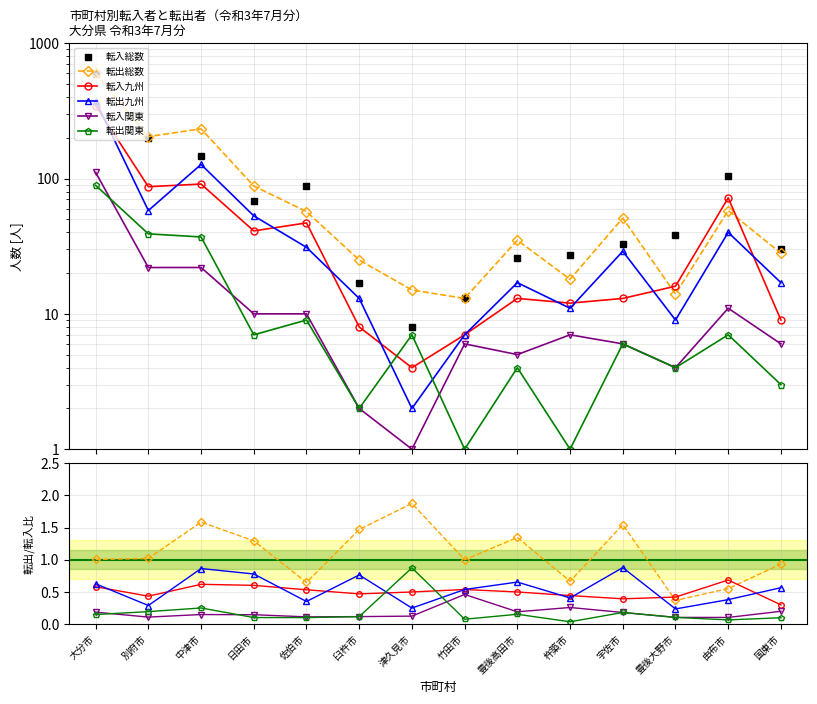

True or false: 転入関東 and 転出九州 cross at least once.

False